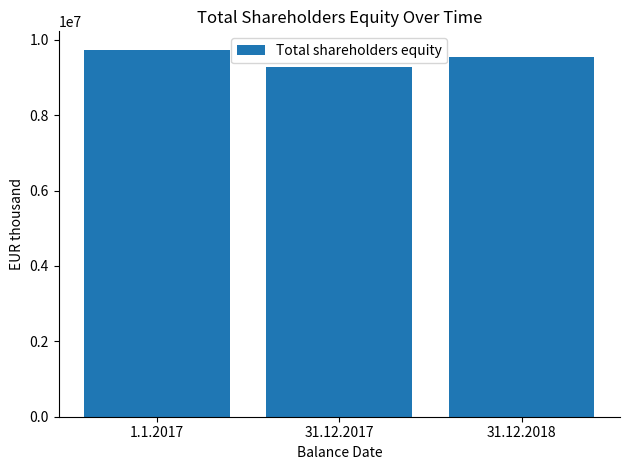

List the labels in order of value, largest first.

1.1.2017, 31.12.2018, 31.12.2017